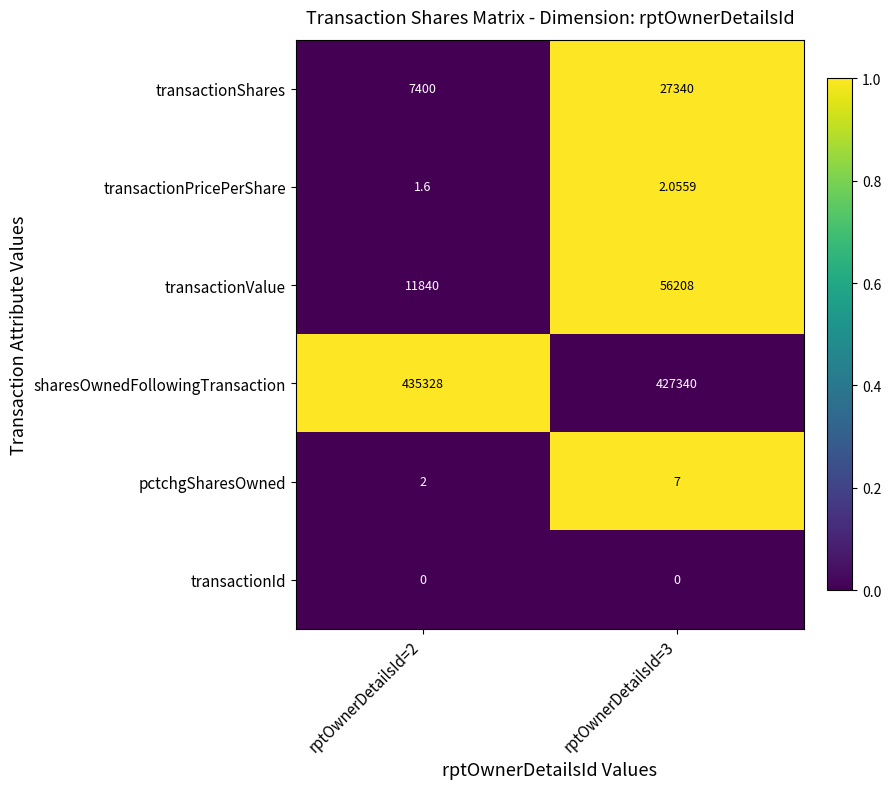

Is the value of sharesOwnedFollowingTransaction at rptOwnerDetailsId=2 greater than the value of transactionPricePerShare at rptOwnerDetailsId=3?

Yes